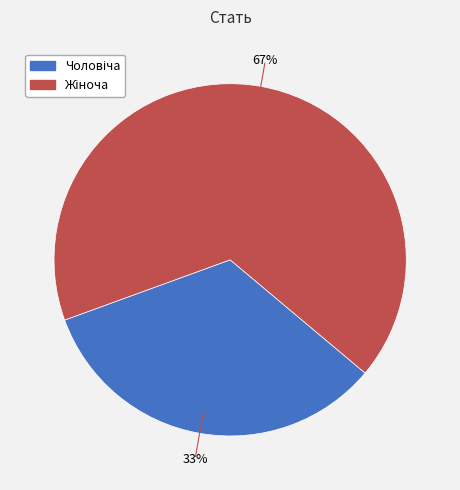

Is there a majority slice in this chart?

Yes